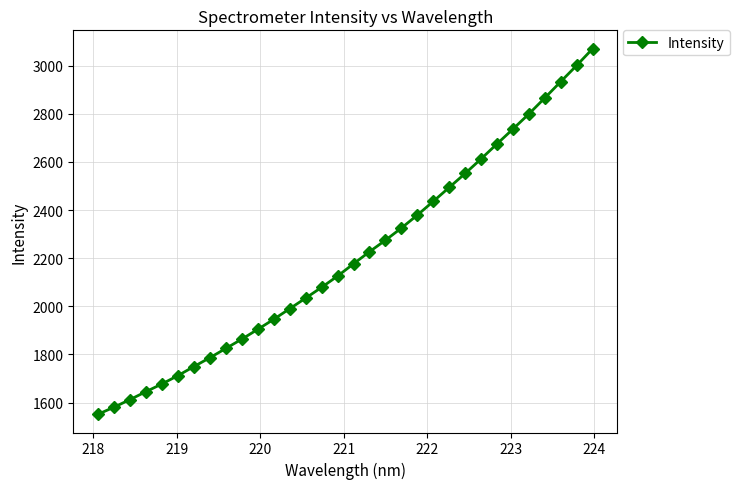

What is the value of the 22nd point from the left?

2435.9